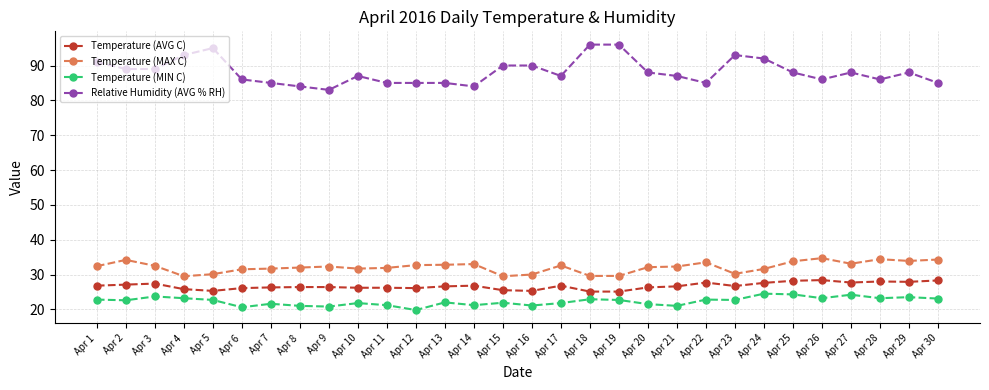

Where does the Temperature (AVG C) series first go above 26?

Apr 1